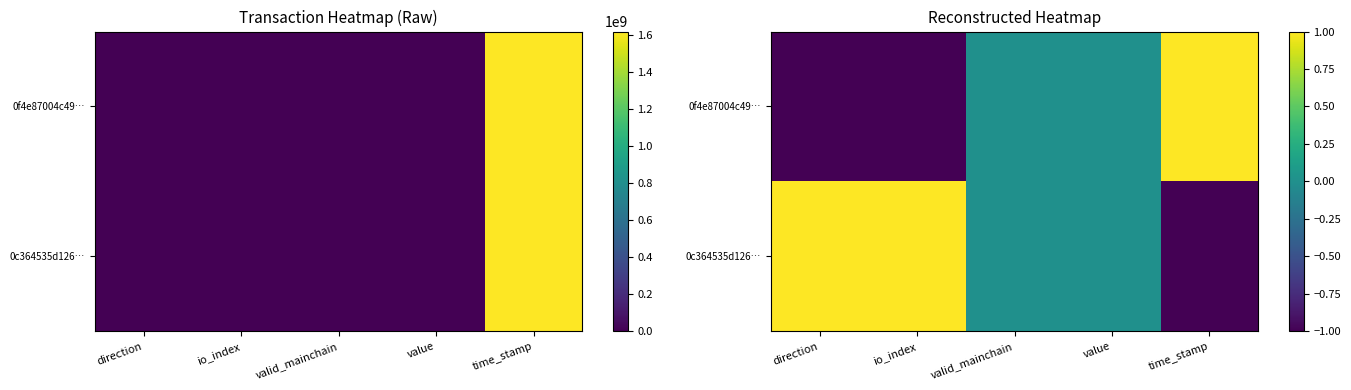

Rank the series by their maximum value, from lowest to highest.

0c364535d126…, 0f4e87004c49…